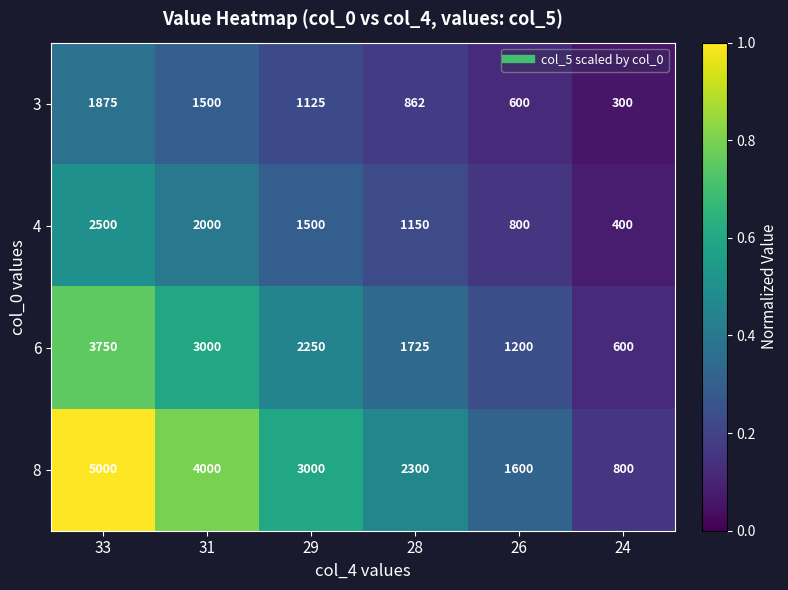

Which category has the lowest value in the 6 series?

24